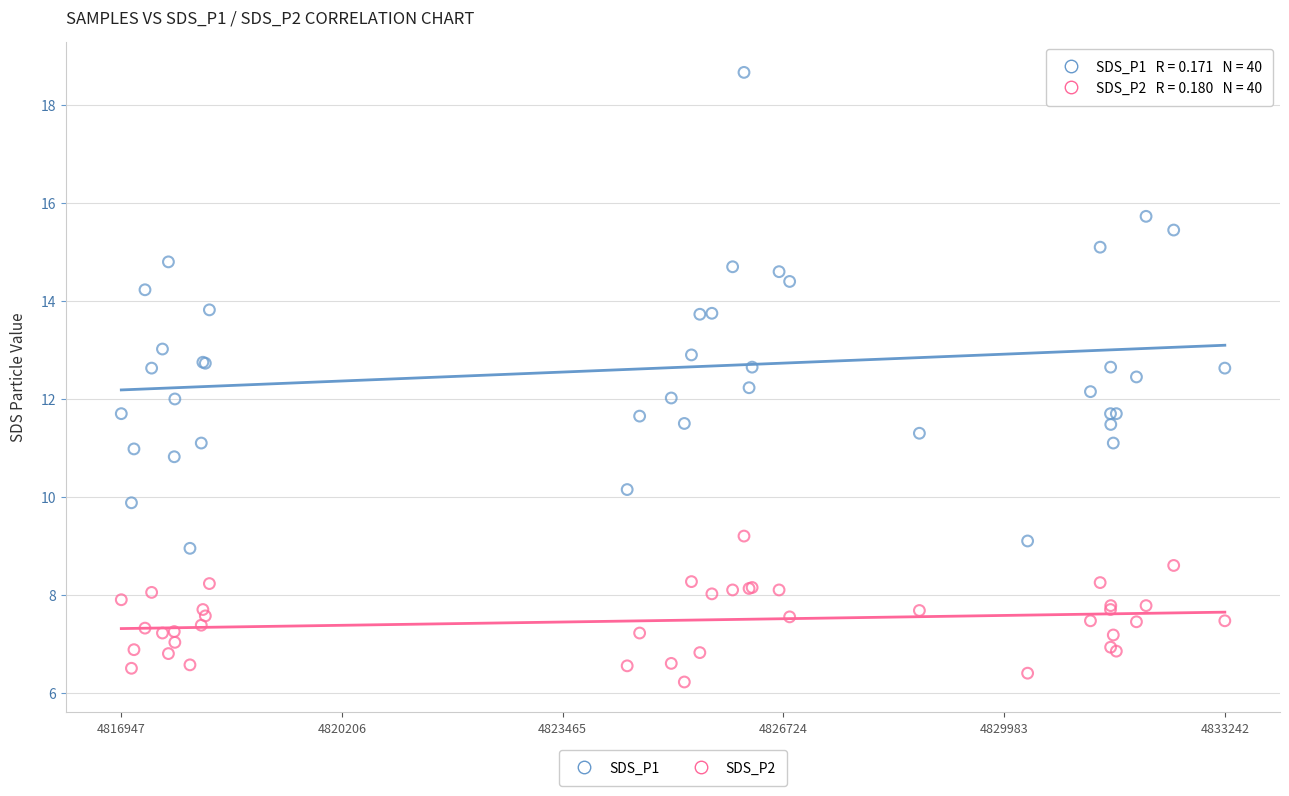

What are all the series names shown in the legend?

SDS_P1, SDS_P2